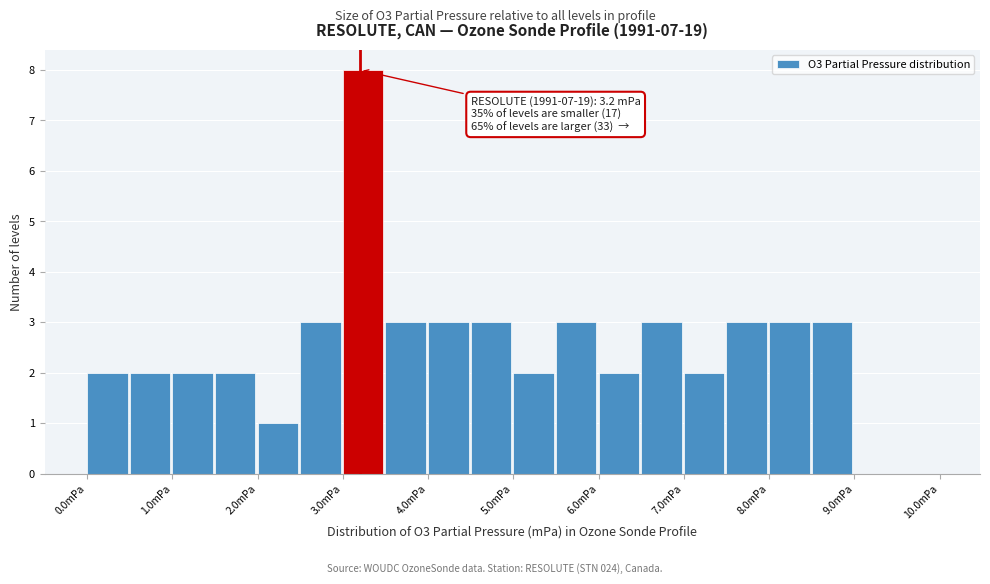

Over which range of the x-axis is the bar tallest?

3.0 to 3.5